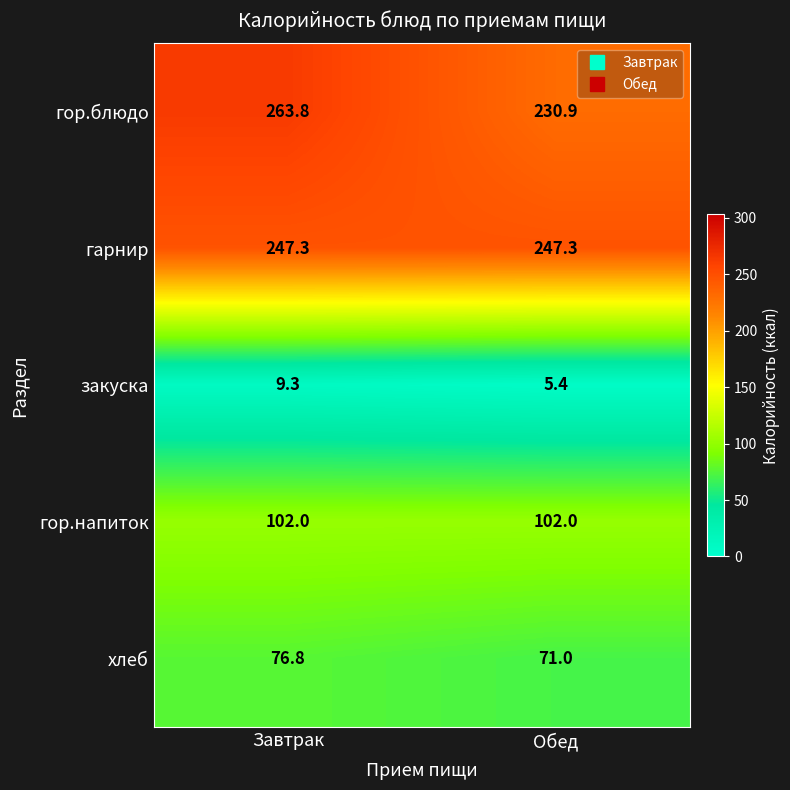

At Обед, list the series in order from largest to smallest.

гарнир, гор.блюдо, гор.напиток, хлеб, закуска